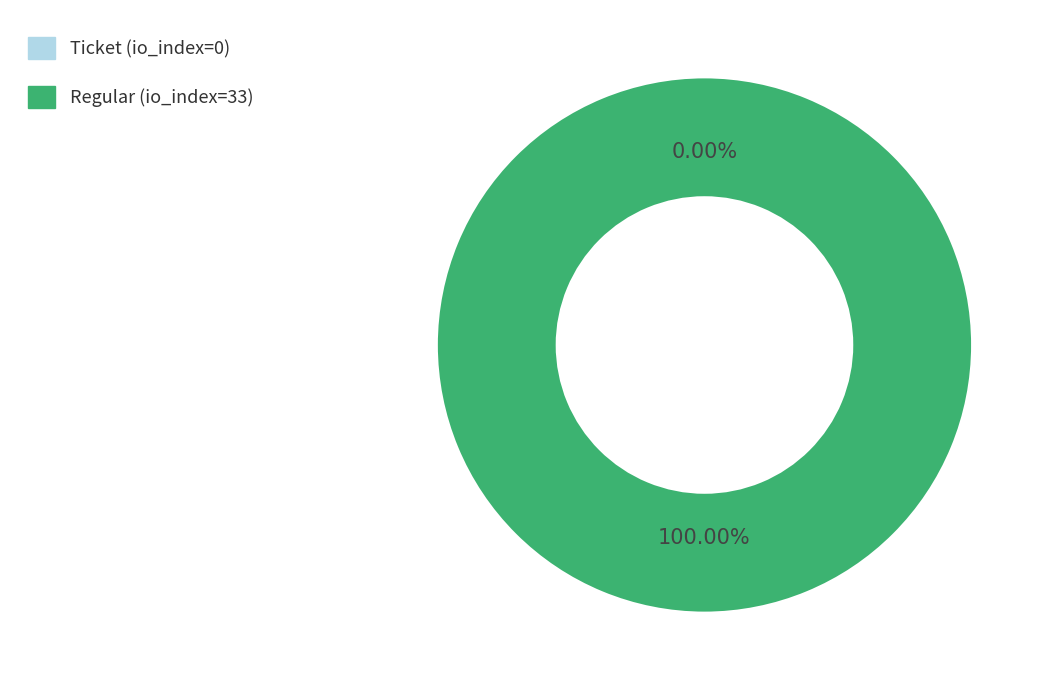

What percentage is the Regular (io_index=33) slice, to the nearest percent?

100%